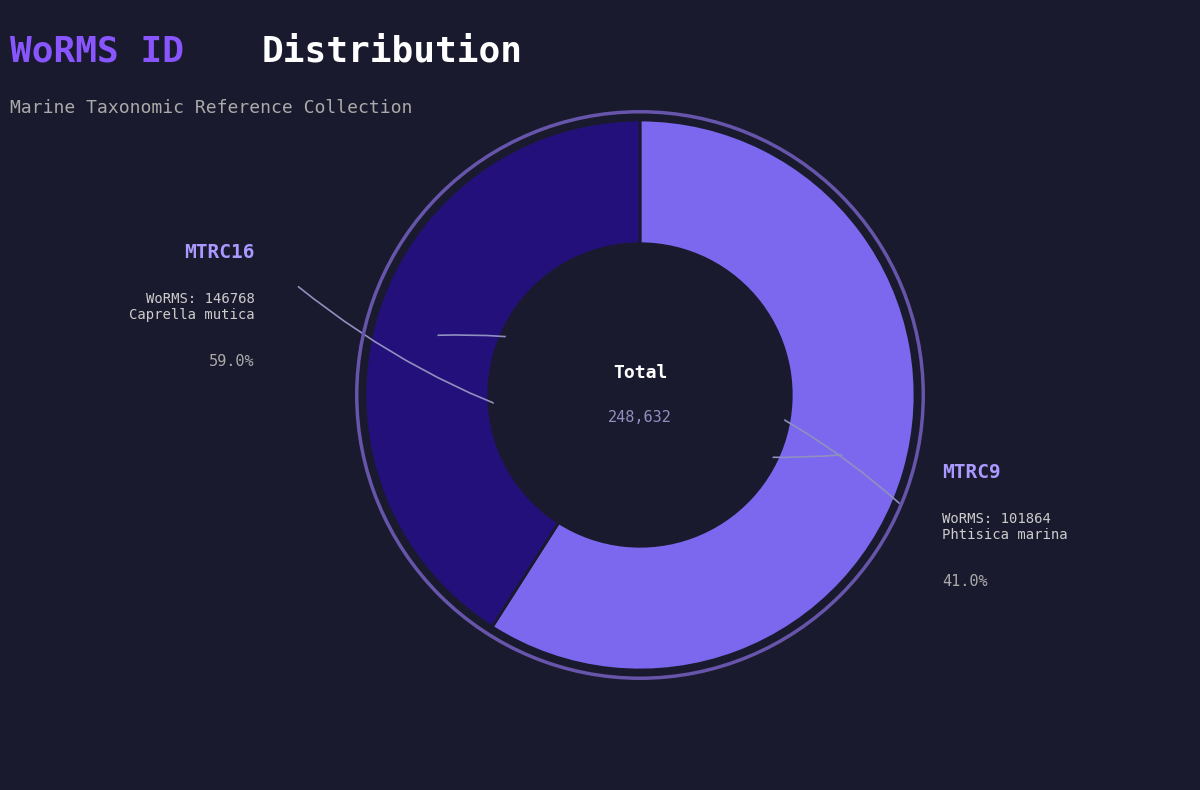

To the nearest percent, what portion does MTRC9 represent?

41%